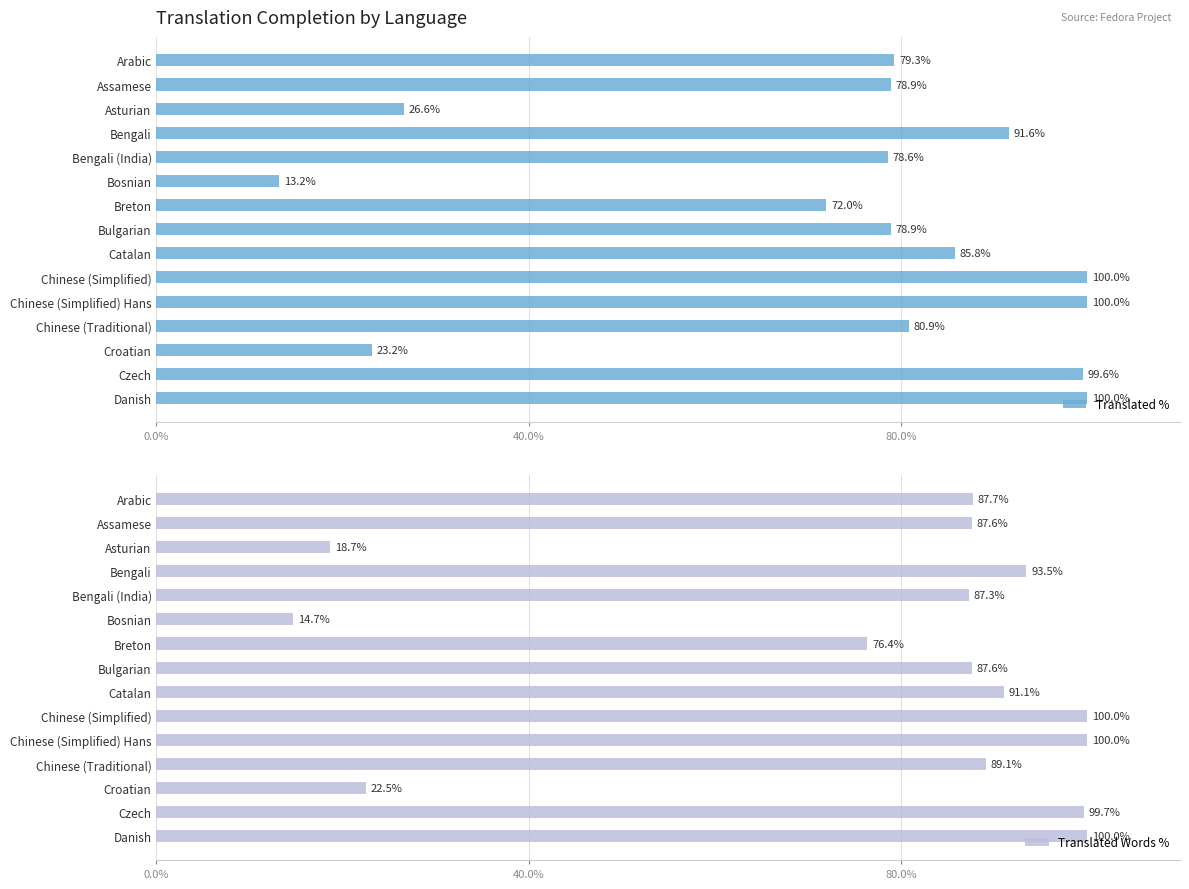

What value does the Translated % series have at Chinese (Simplified) Hans?

100.0